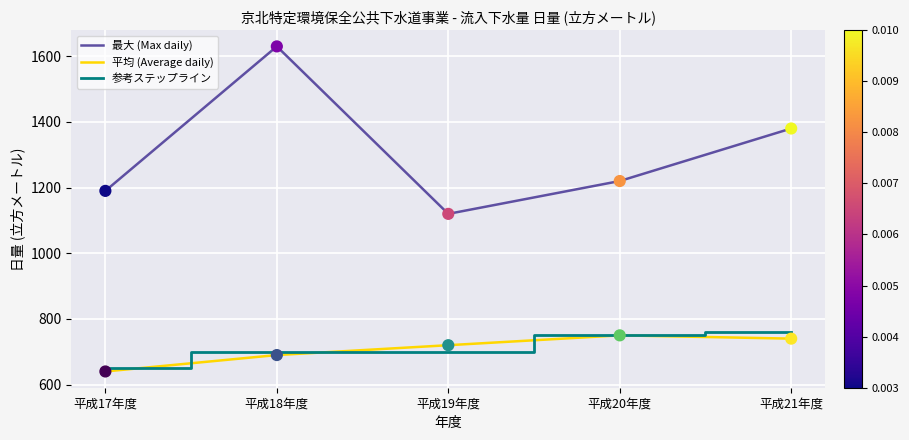

At which category is the sum across all series the highest?

平成18年度